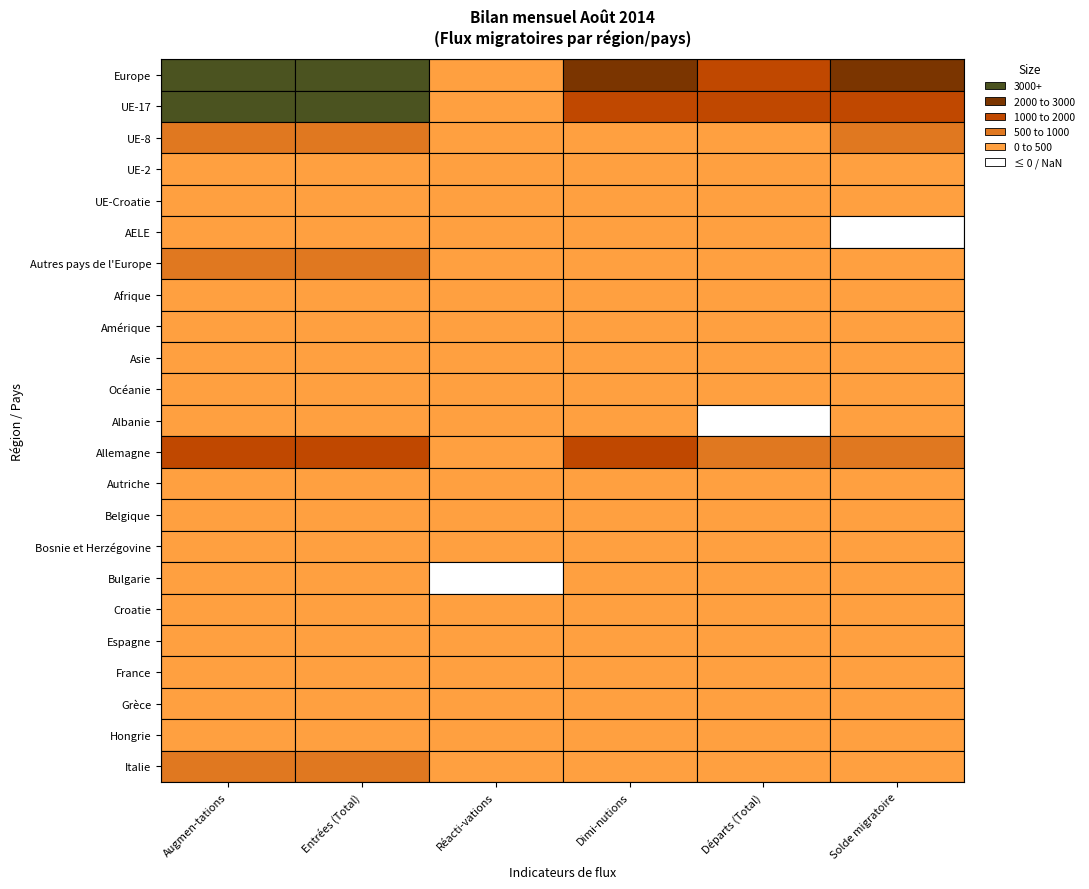

What is the sum of the Grèce values at 3 and 5?

54